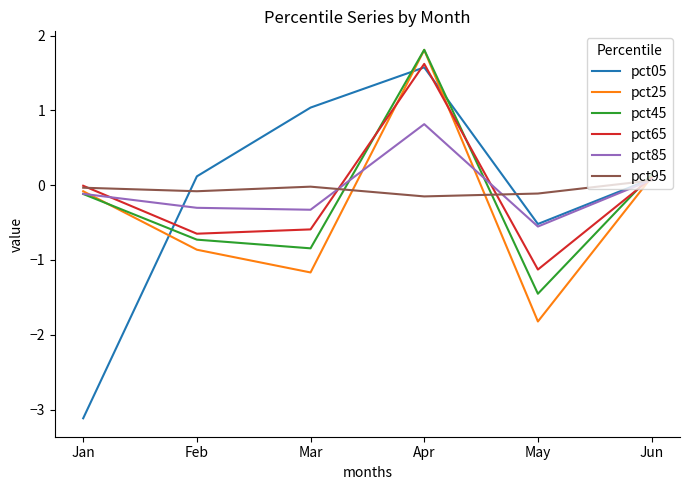

True or false: pct65 has a value of 1.6 at Apr.

True